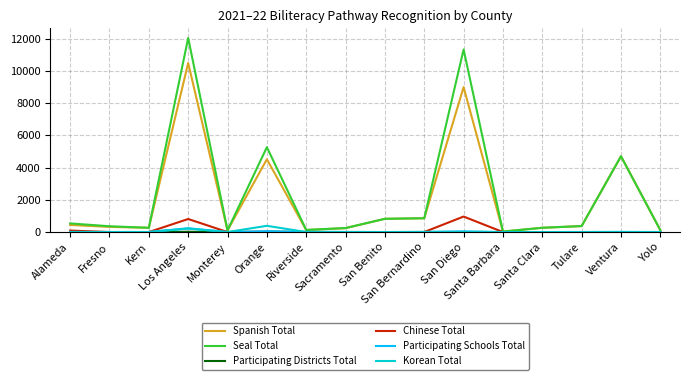

What is the average value of the Participating Districts Total series?

4